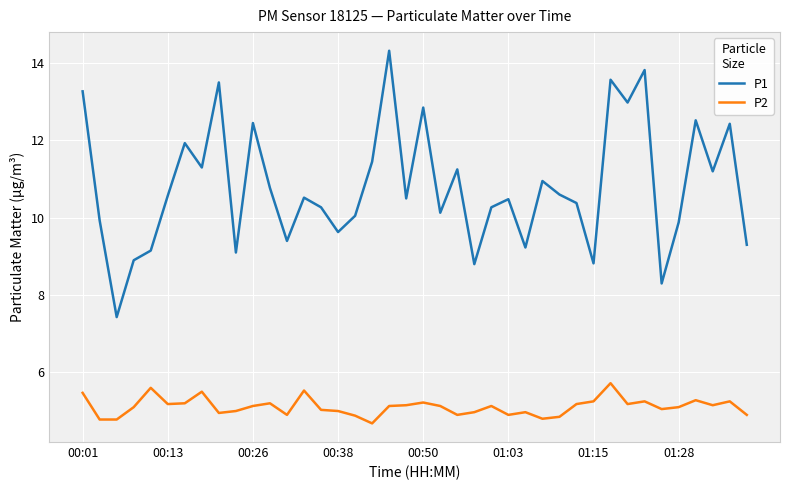

Count the number of categories in the chart.

40